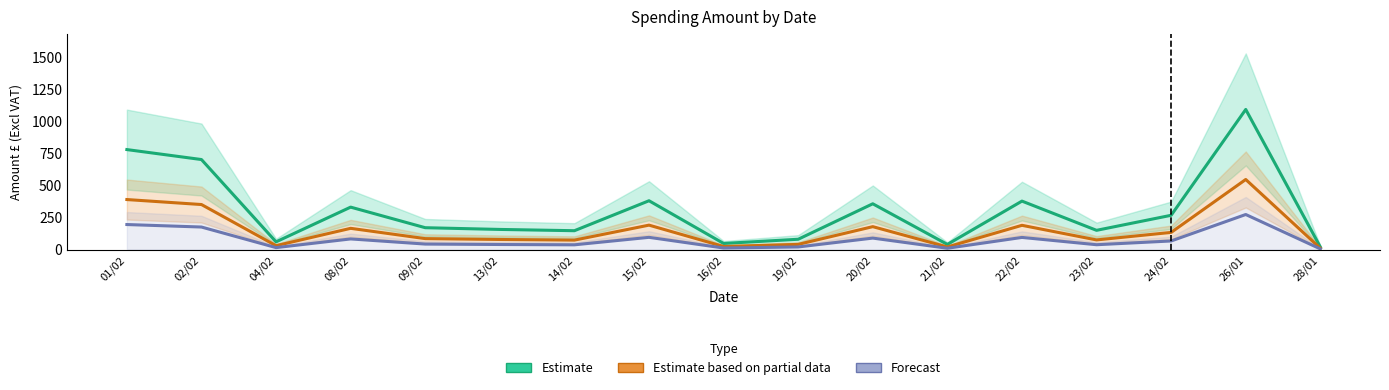

How many interior local peaks does the Estimate based on partial data series have?

5